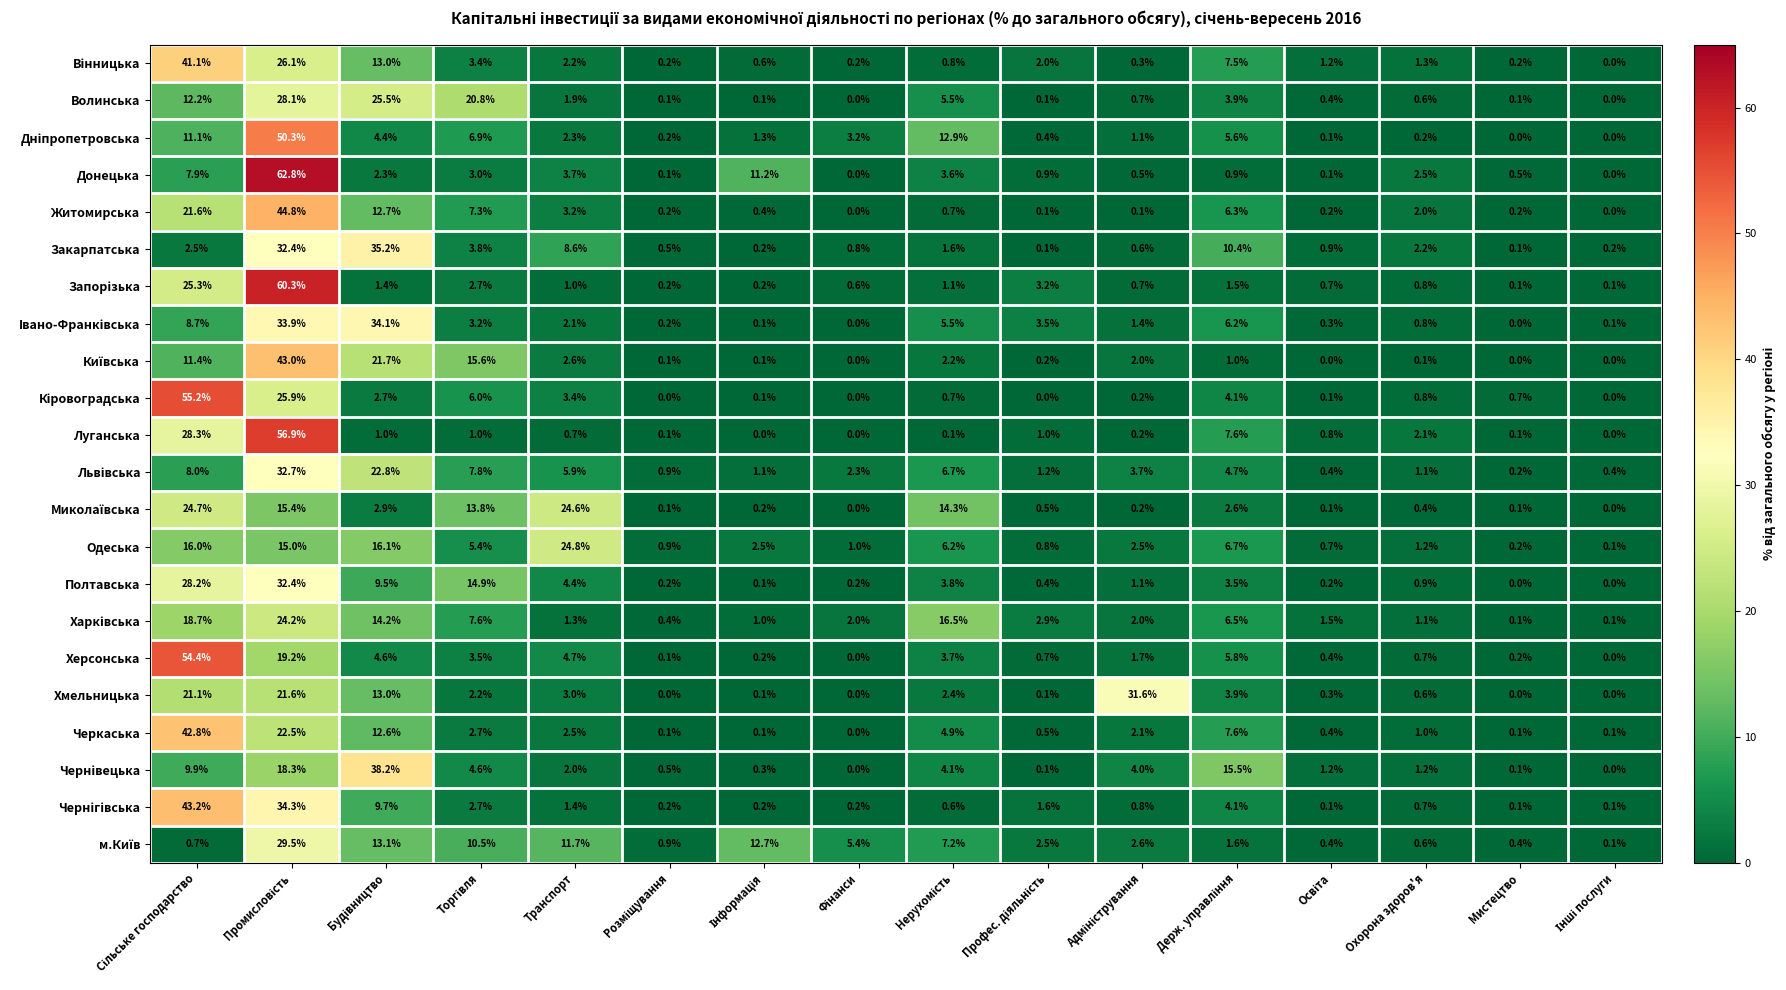

Which category has the highest value in the Одеська series?

Транспорт